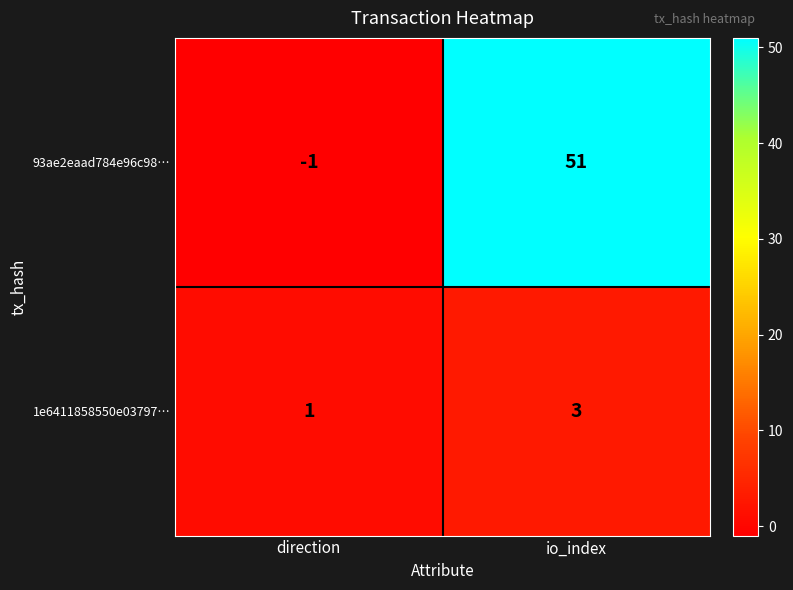

Count the number of categories in the chart.

2